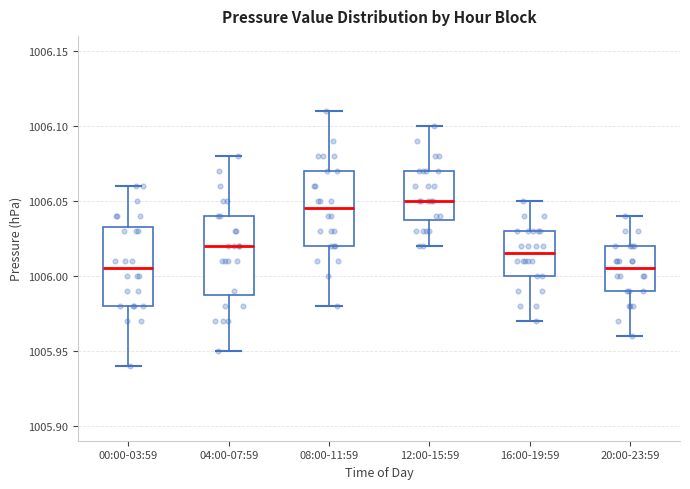

Reading left to right, read every box against the y-axis: the position of its median line, the range the box covers, and the ends of its whiskers. The values are not printed on the chart, so give them approximately, as read against the axis.

00:00-03:59: median 1006.005, box 1005.980 to 1006.035, whiskers 1005.940 to 1006.060
04:00-07:59: median 1006.020, box 1005.990 to 1006.040, whiskers 1005.950 to 1006.080
08:00-11:59: median 1006.045, box 1006.020 to 1006.070, whiskers 1005.980 to 1006.110
12:00-15:59: median 1006.050, box 1006.040 to 1006.070, whiskers 1006.020 to 1006.100
16:00-19:59: median 1006.015, box 1006.000 to 1006.030, whiskers 1005.970 to 1006.050
20:00-23:59: median 1006.005, box 1005.990 to 1006.020, whiskers 1005.960 to 1006.040